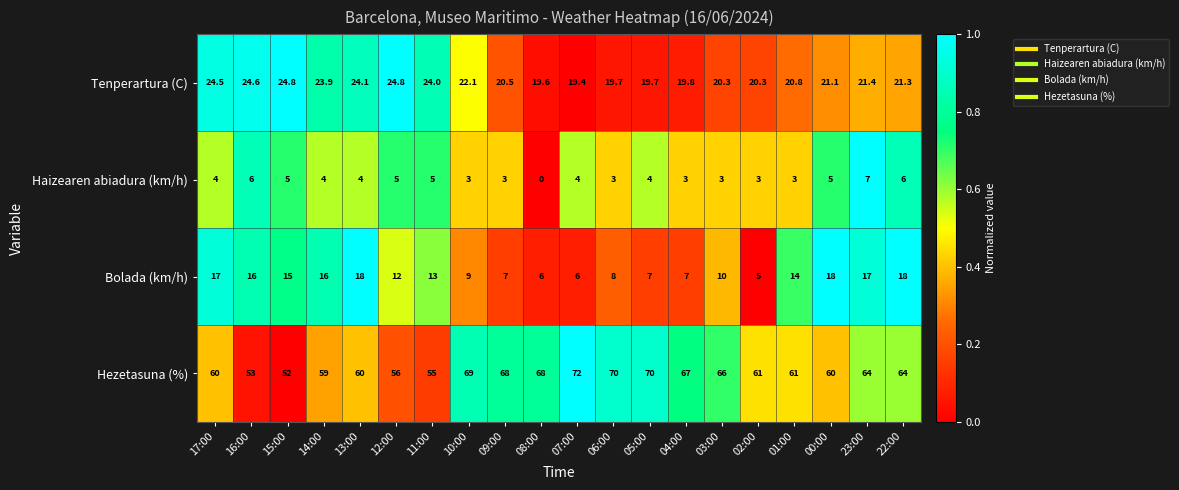

What is the total value across all series at 03:00?

99.3